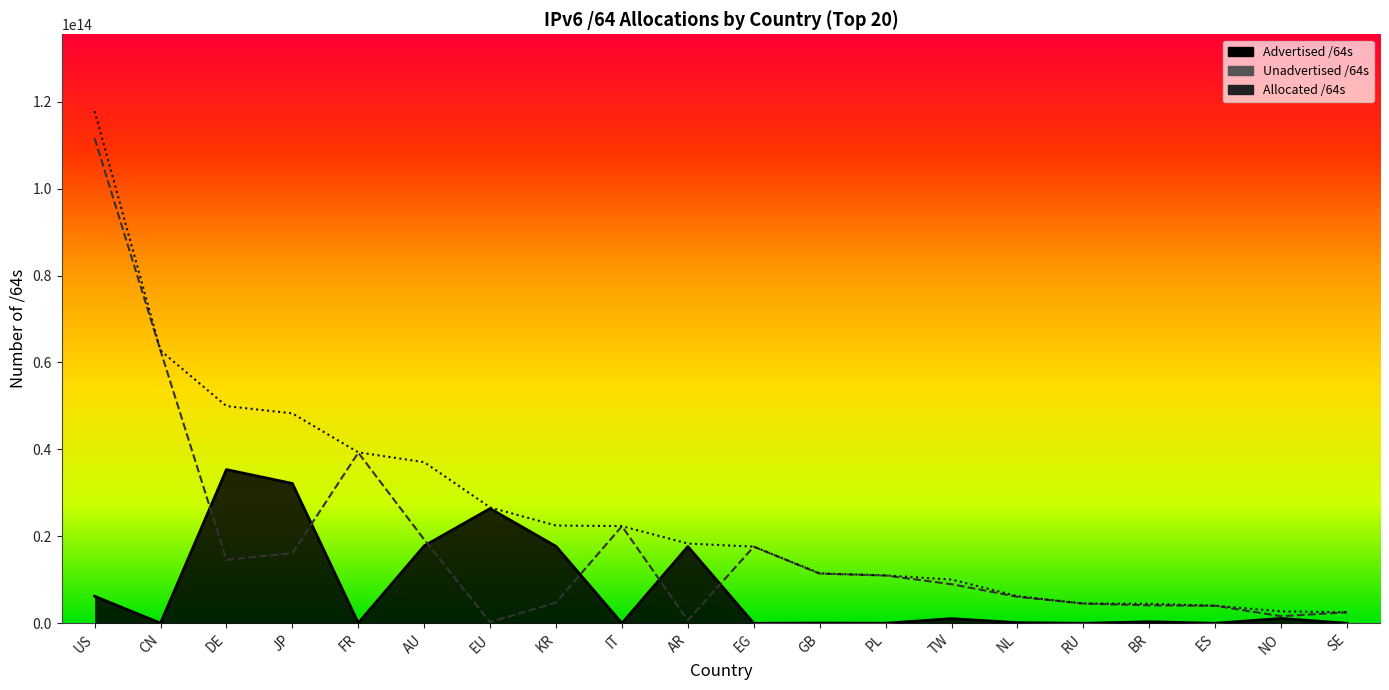

Which series has the largest total across all categories?

Allocated /64s